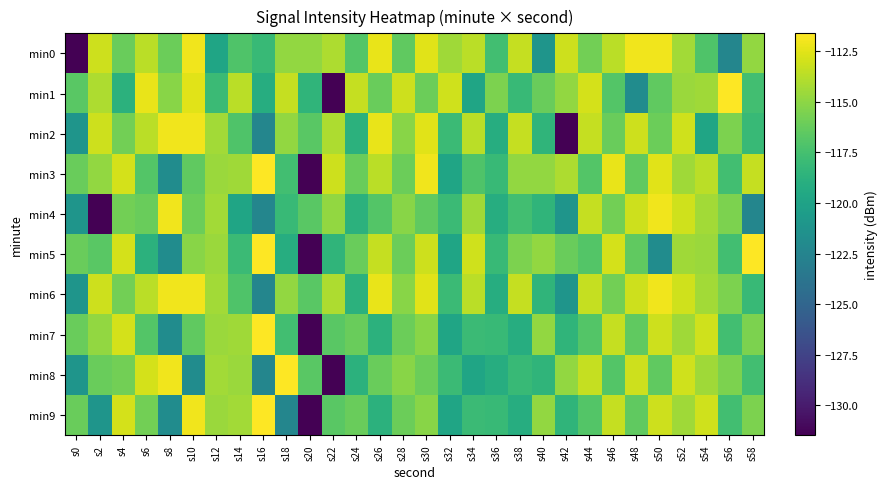

Between s8 and s36, which is larger?

s8